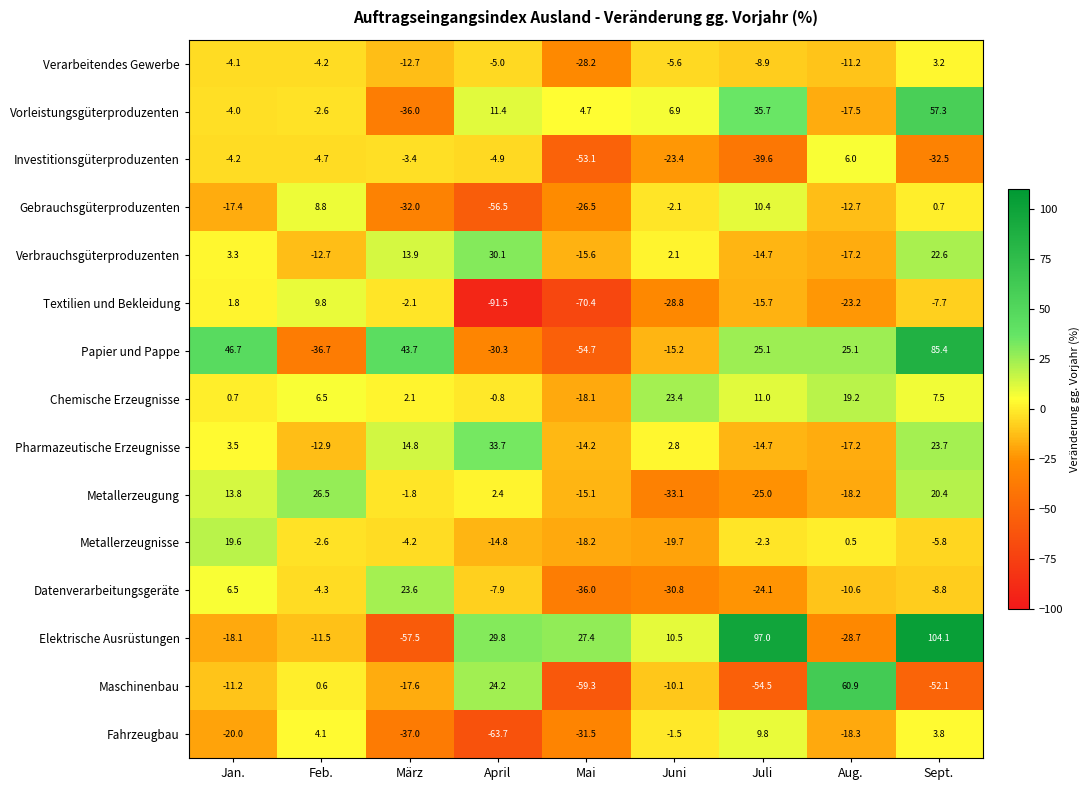

What is the total value across all series at März?

-106.2